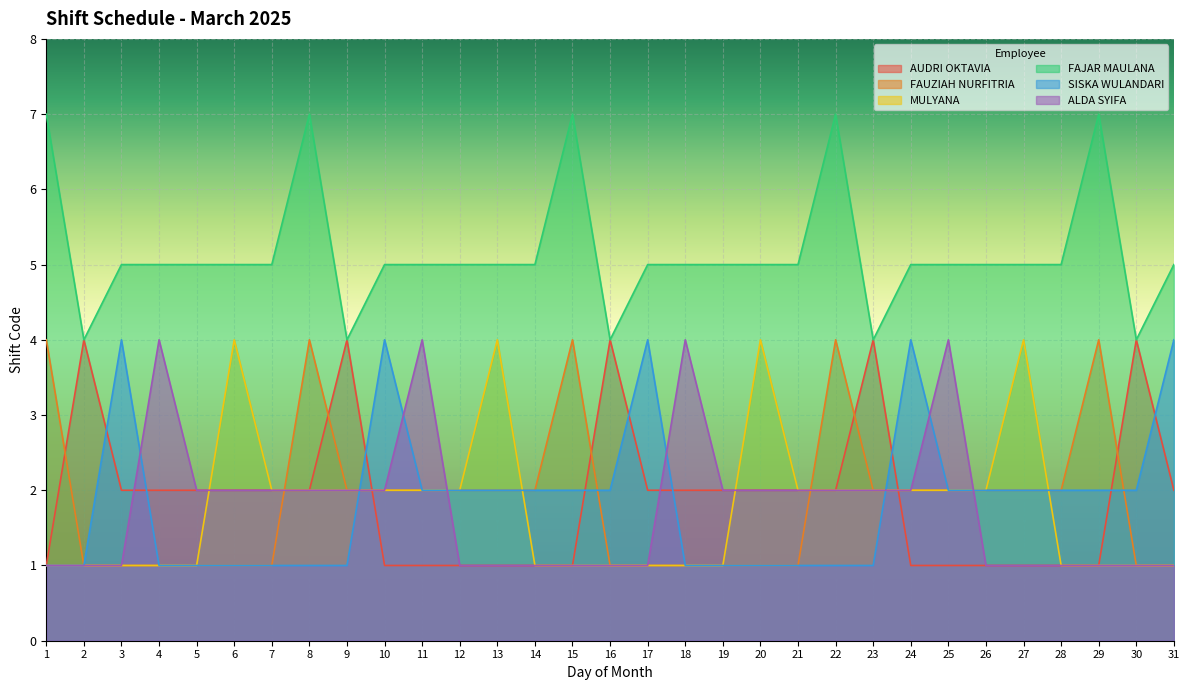

Reading left to right, transcribe all the data shown in this chart.

AUDRI OKTAVIA: 1=1	2=4	3=2	4=2	5=2	6=2	7=2	8=2	9=4	10=1	11=1	12=1	13=1	14=1	15=1	16=4	17=2	18=2	19=2	20=2	21=2	22=2	23=4	24=1	25=1	26=1	27=1	28=1	29=1	30=4	31=2
FAUZIAH NURFITRIA: 1=4	2=1	3=1	4=1	5=1	6=1	7=1	8=4	9=2	10=2	11=2	12=2	13=2	14=2	15=4	16=1	17=1	18=1	19=1	20=1	21=1	22=4	23=2	24=2	25=2	26=2	27=2	28=2	29=4	30=1	31=1
MULYANA: 1=1	2=1	3=1	4=1	5=1	6=4	7=2	8=2	9=2	10=2	11=2	12=2	13=4	14=1	15=1	16=1	17=1	18=1	19=1	20=4	21=2	22=2	23=2	24=2	25=2	26=2	27=4	28=1	29=1	30=1	31=1
FAJAR MAULANA: 1=7	2=4	3=5	4=5	5=5	6=5	7=5	8=7	9=4	10=5	11=5	12=5	13=5	14=5	15=7	16=4	17=5	18=5	19=5	20=5	21=5	22=7	23=4	24=5	25=5	26=5	27=5	28=5	29=7	30=4	31=5
SISKA WULANDARI: 1=1	2=1	3=4	4=1	5=1	6=1	7=1	8=1	9=1	10=4	11=2	12=2	13=2	14=2	15=2	16=2	17=4	18=1	19=1	20=1	21=1	22=1	23=1	24=4	25=2	26=2	27=2	28=2	29=2	30=2	31=4
ALDA SYIFA: 1=1	2=1	3=1	4=4	5=2	6=2	7=2	8=2	9=2	10=2	11=4	12=1	13=1	14=1	15=1	16=1	17=1	18=4	19=2	20=2	21=2	22=2	23=2	24=2	25=4	26=1	27=1	28=1	29=1	30=1	31=1